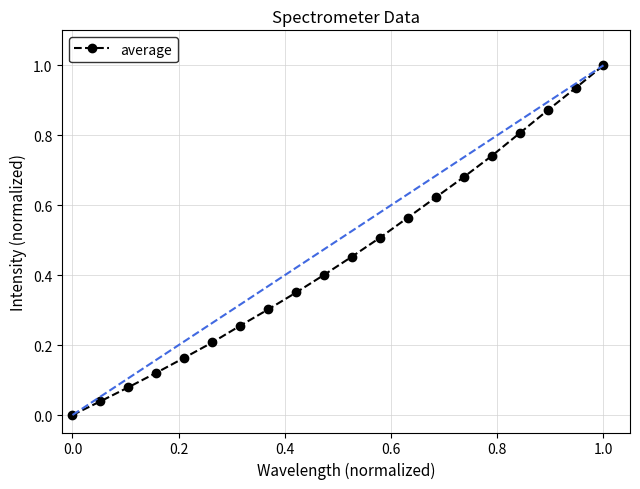

What is the sum of all values?

9.1